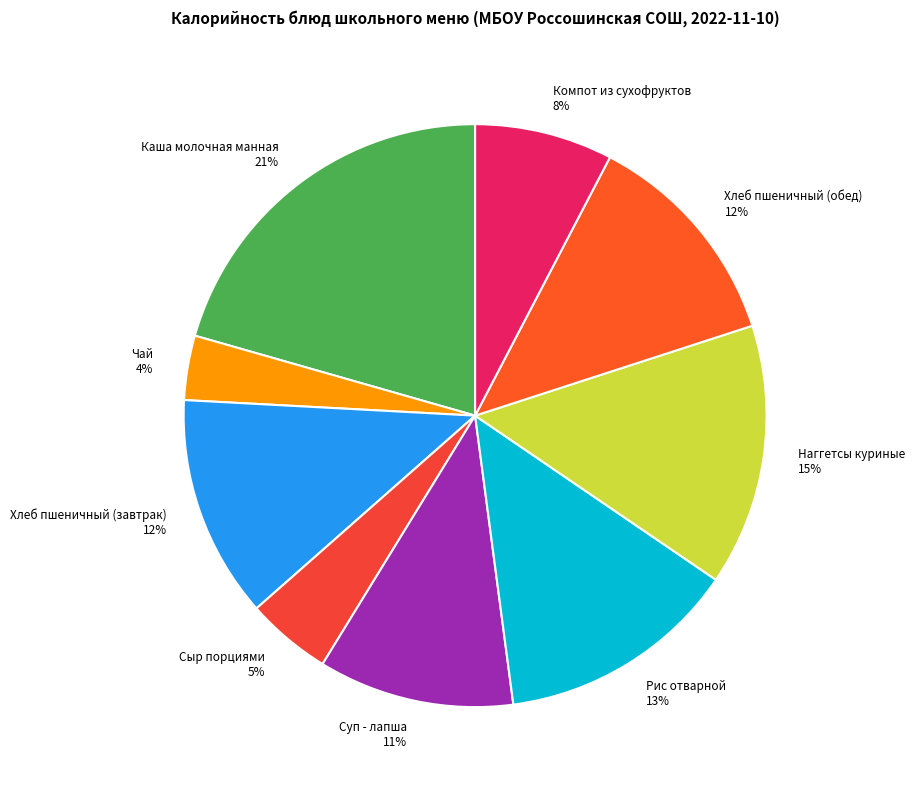

Does any single category account for the majority?

No